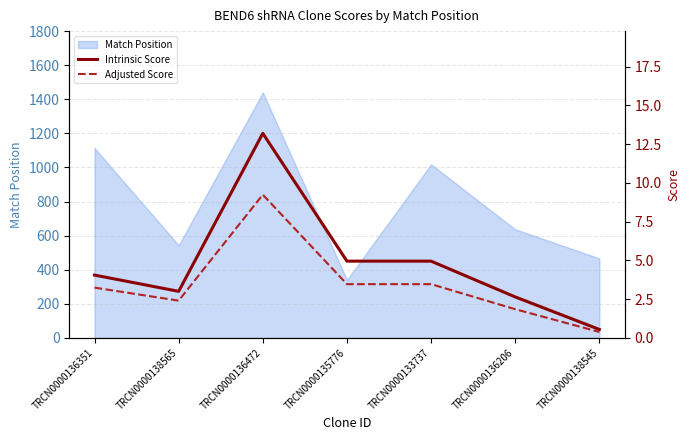

How many data points in Adjusted Score are less than 3?

3